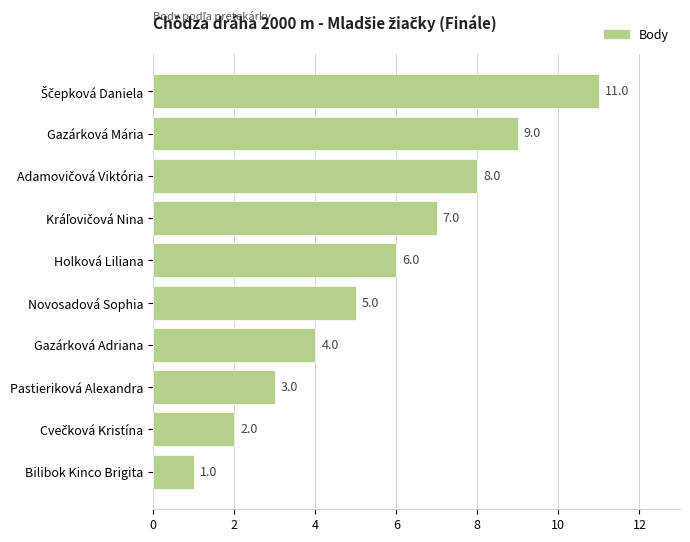

Reading top to bottom, what are all the values shown in this chart?

11	9	8	7	6	5	4	3	2	1